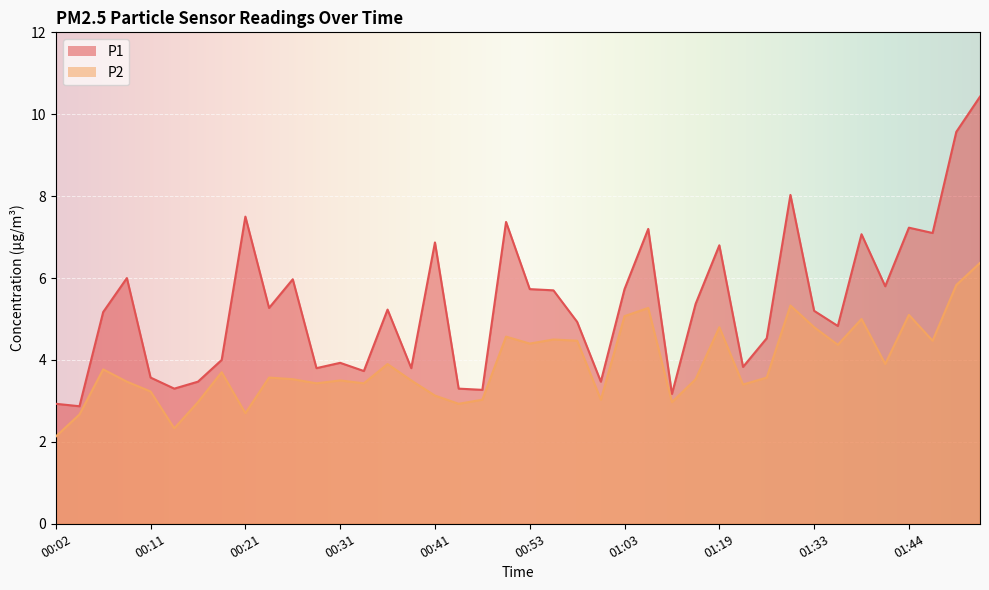

At which category does P1 reach its first local peak?

00:09